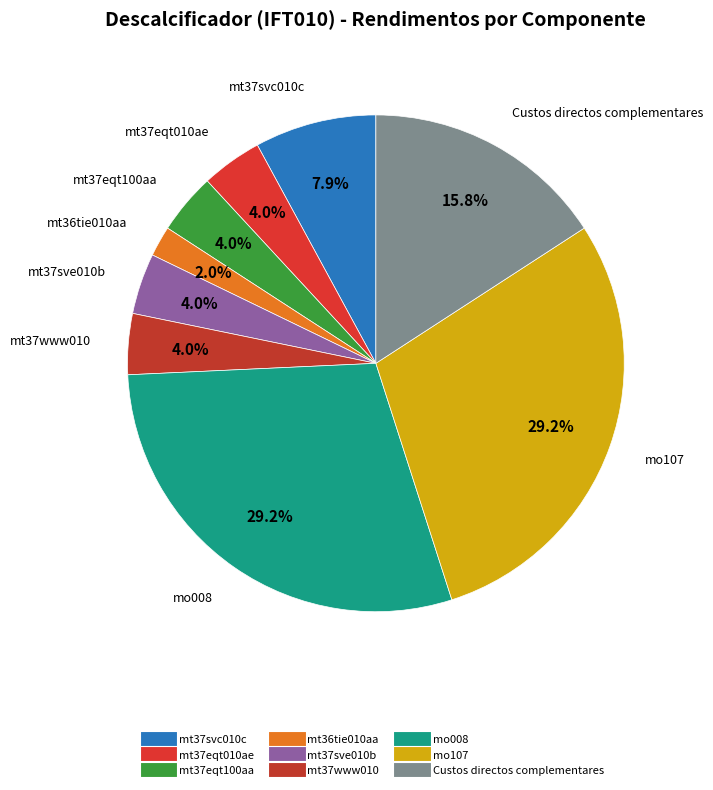

The mt37www010 slice represents 4% of the pie. True or false?

True